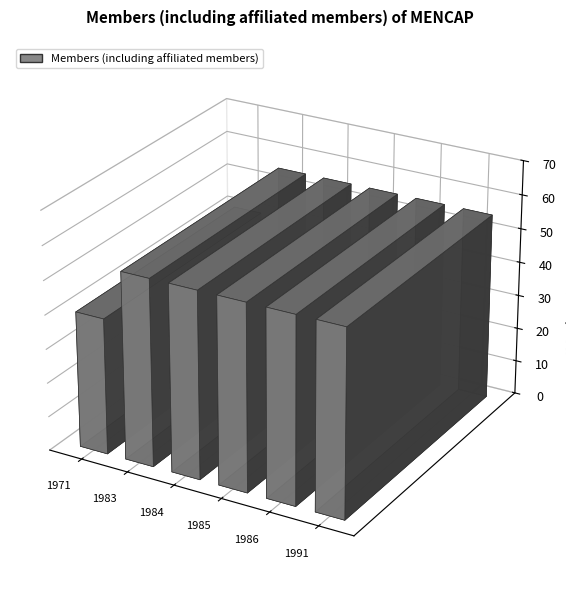

True or false: the data shows 77 at 1986.

False